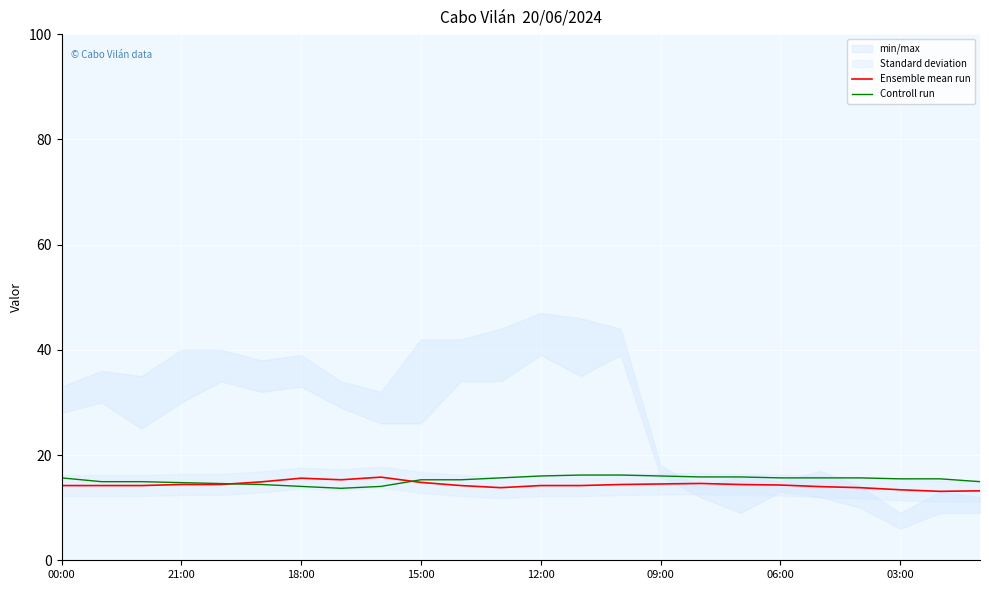

Which series has the largest total across all categories?

Controll run